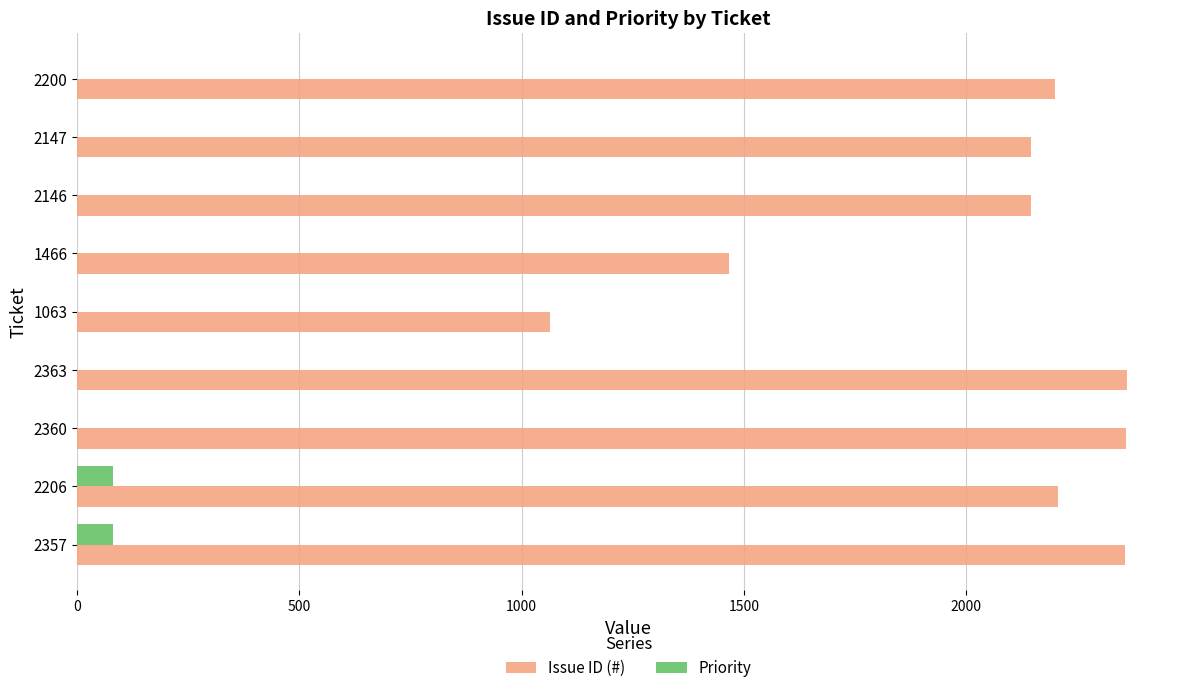

What is the highest value of the Priority series?

80